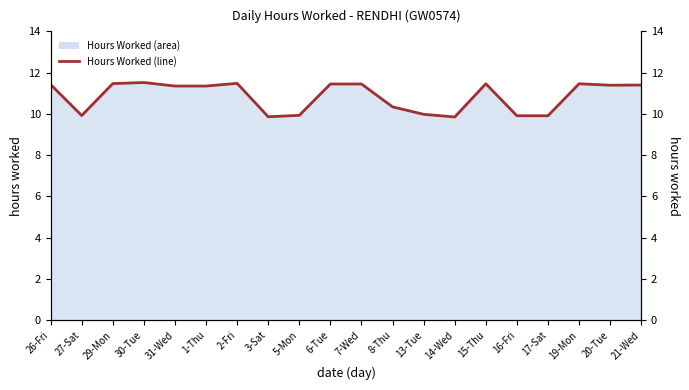

Where does the data first go above 11?

26-Fri